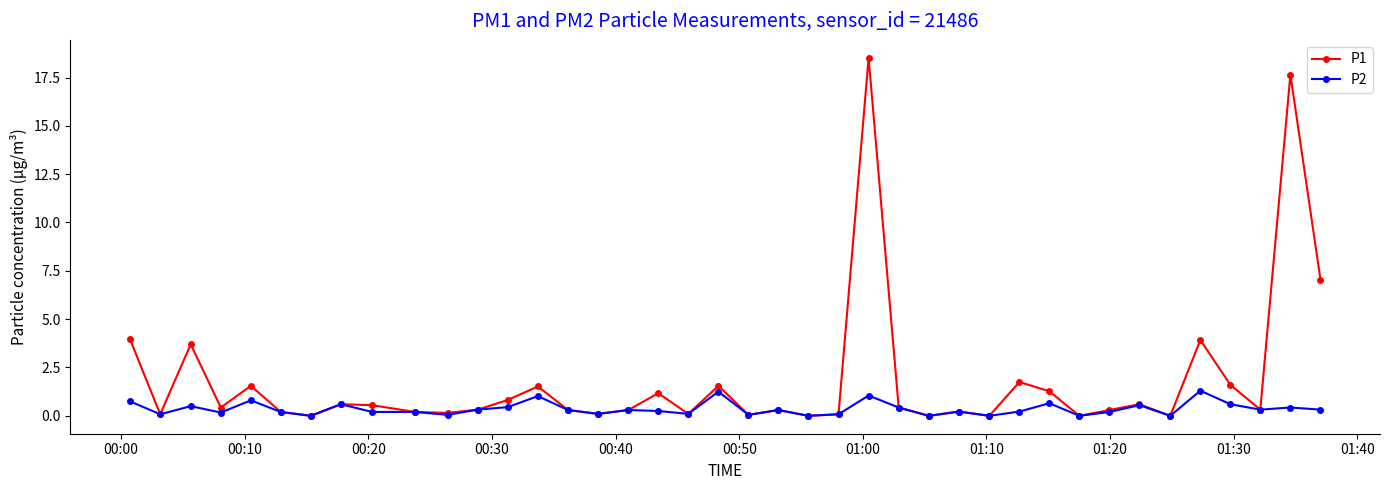

True or false: P2 has more than 2 interior local peaks.

True